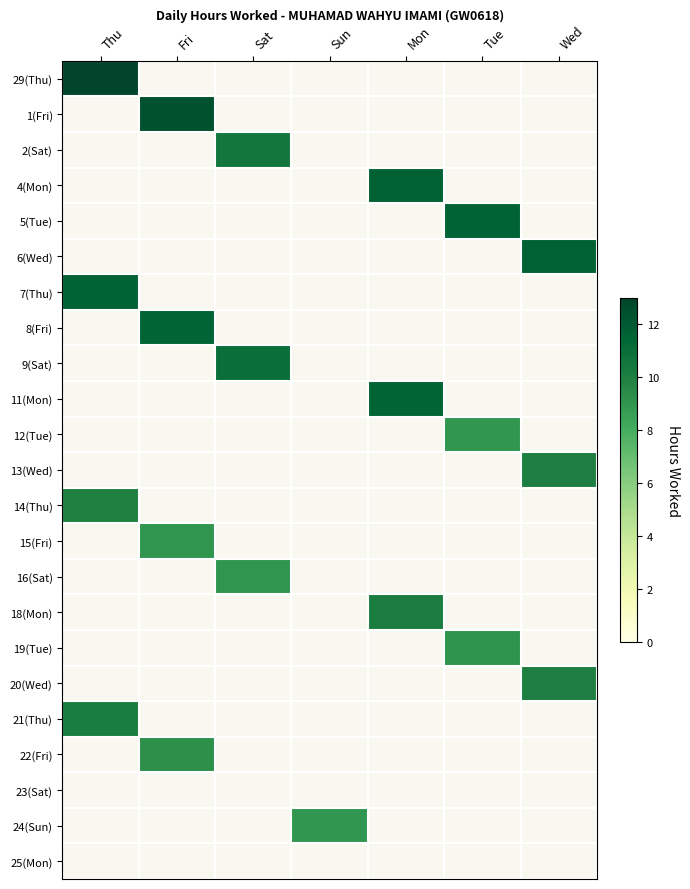

How many values in the 12 series exceed 0?

1